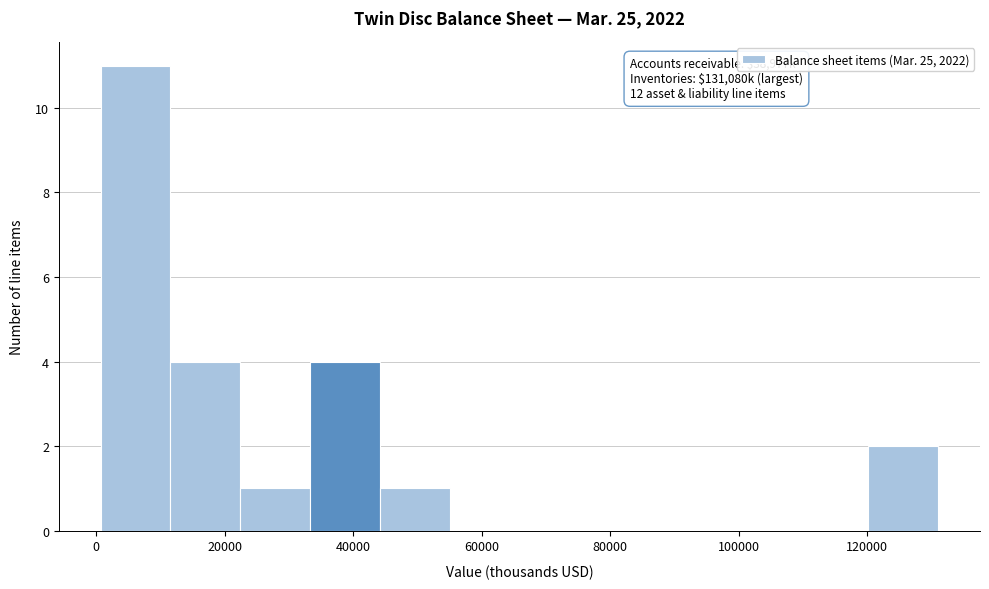

Over which range of the x-axis is the bar tallest?

0 to 12000